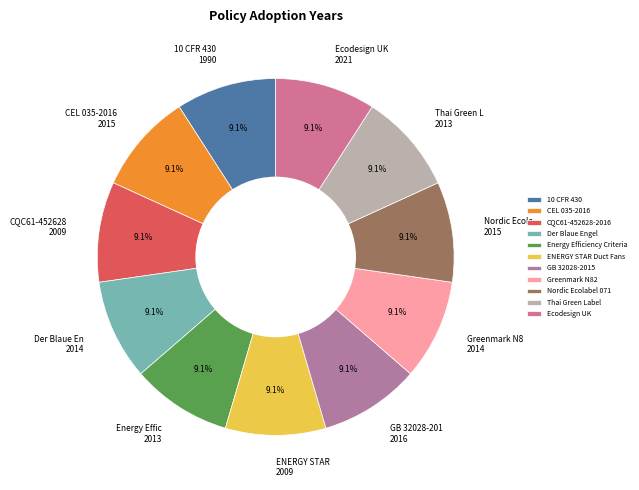

Is it true that CQC61-452628-2016 is 1% of the pie?

False